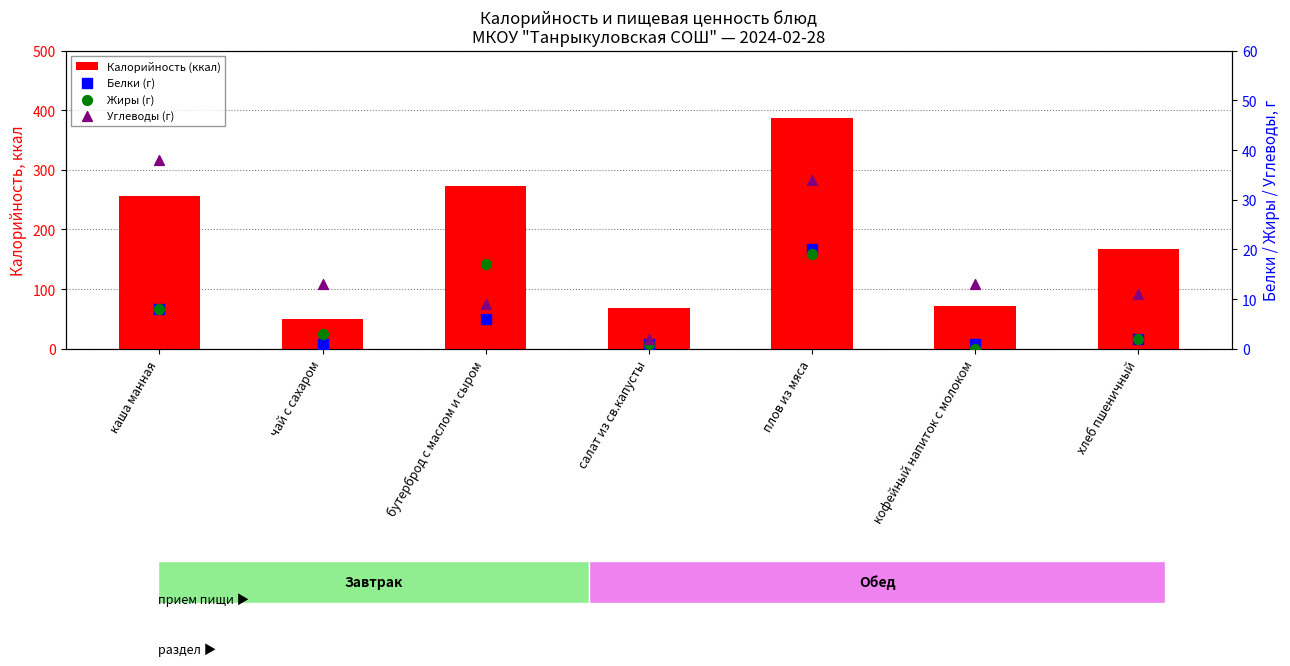

At how many categories does at least one series exceed 66?

6